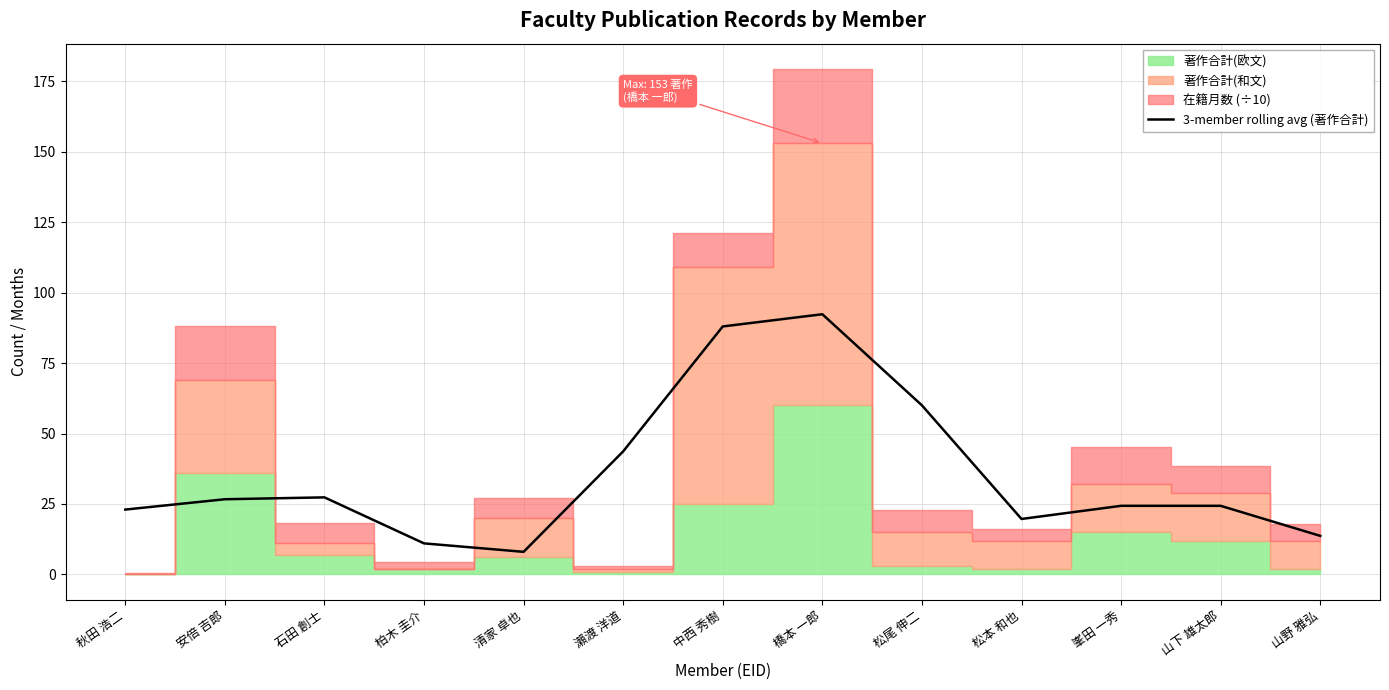

Rank the categories by value from highest to lowest.

橋本 一郎, 中西 秀樹, 松尾 伸二, 瀨渡 洋道, 石田 創士, 安倍 吉郎, 峯田 一秀, 山下 雄太郎, 秋田 浩二, 松本 和也, 山野 雅弘, 柏木 圭介, 清家 卓也